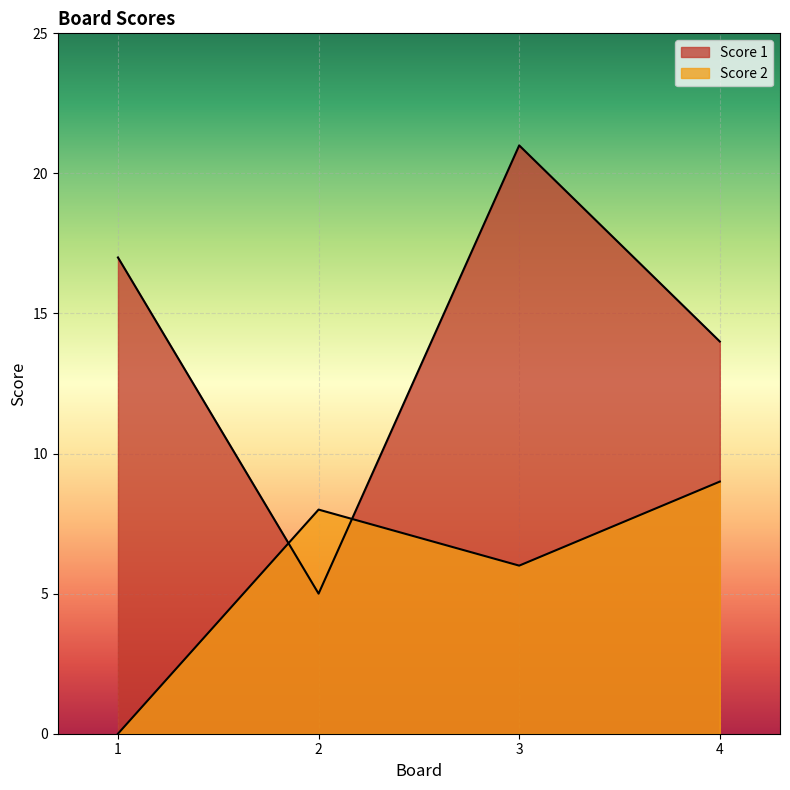

Which label corresponds to the smallest value in the chart?

1